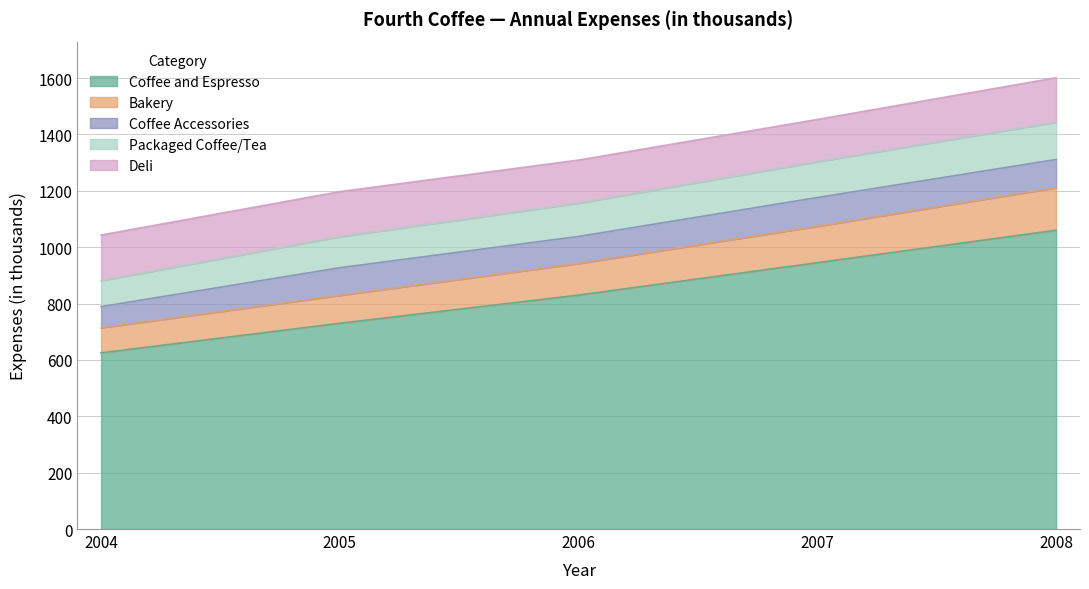

How many values in the Coffee Accessories series exceed 98?

2